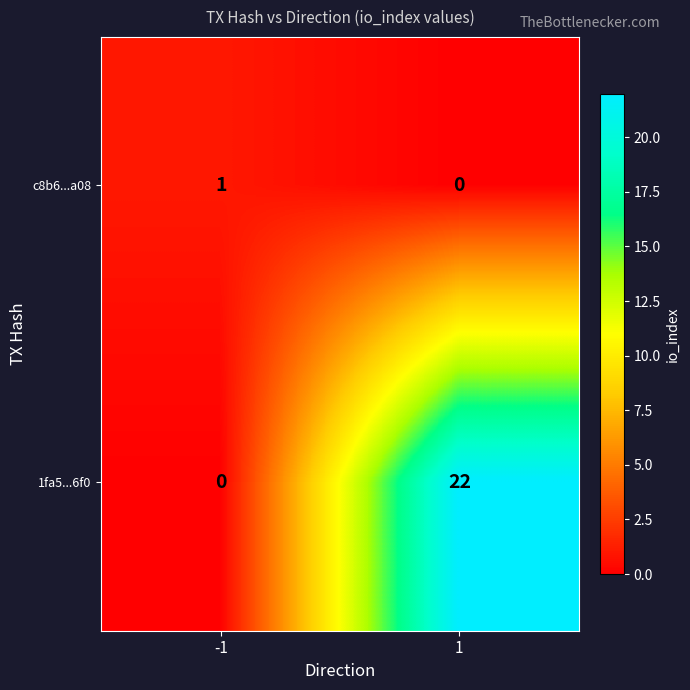

Count the number of categories in the chart.

2